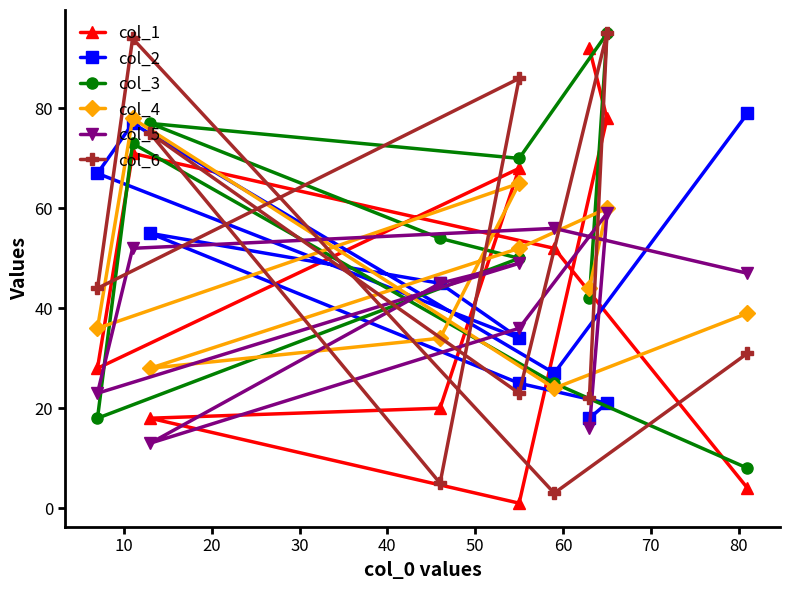

What are all the series names shown in the legend?

col_1, col_2, col_3, col_4, col_5, col_6